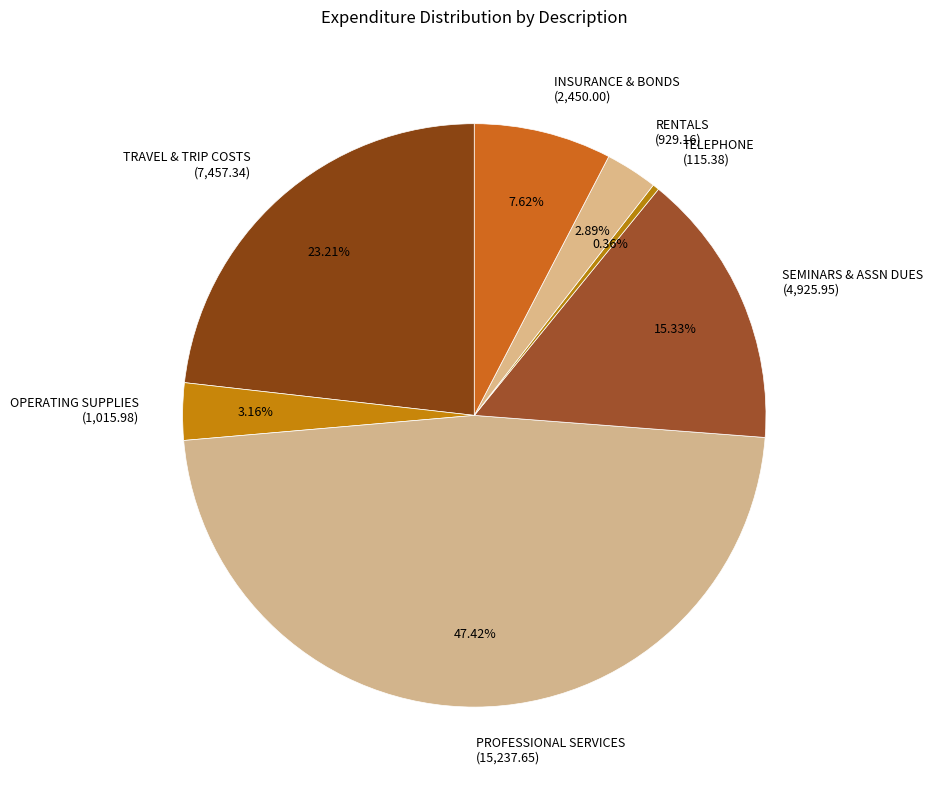

To the nearest percent, what is the difference between the largest and smallest slice percentages?

47%